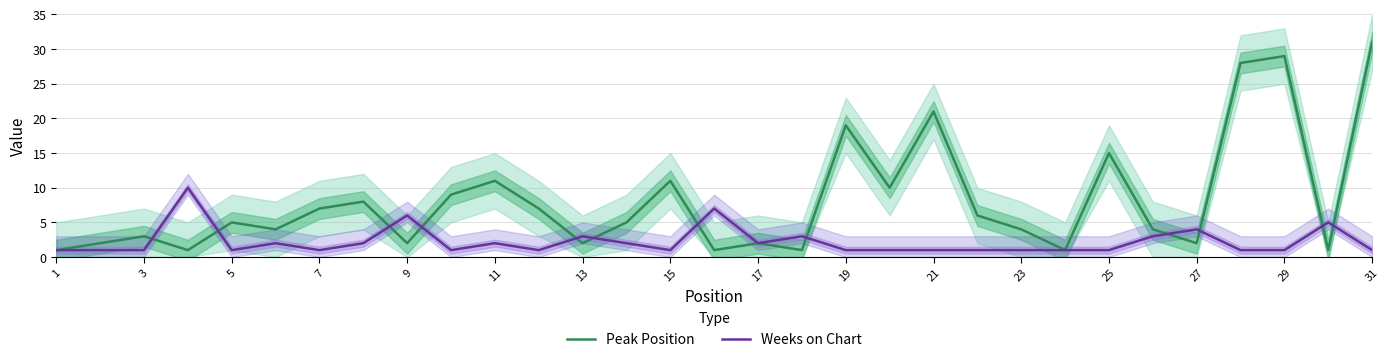

Is the value of Peak Position at 15 greater than the value of Weeks on Chart at 3?

Yes